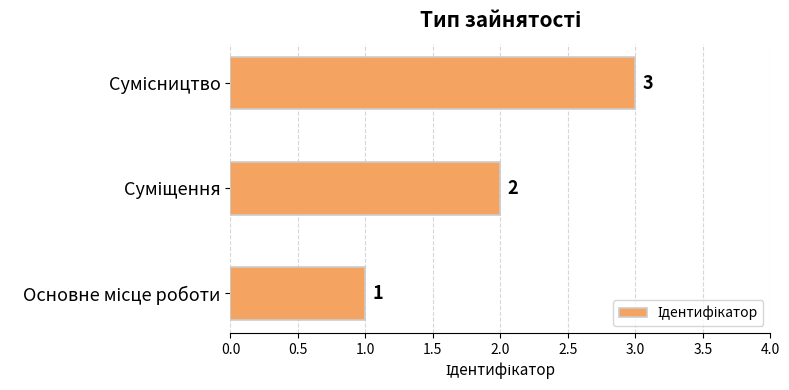

Count the values in the range 1 to 3.

3